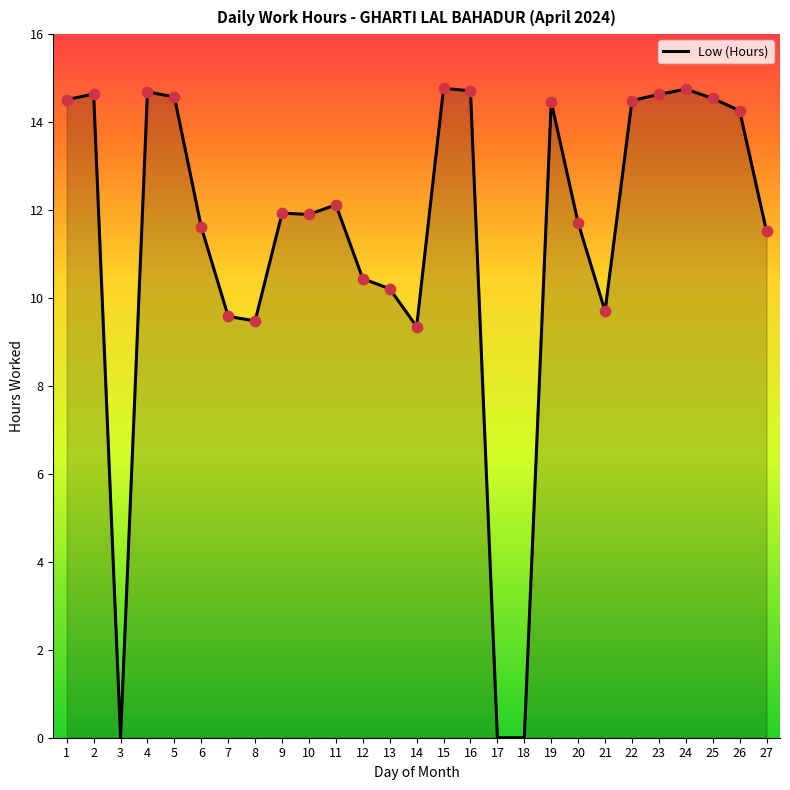

What is the ratio of the value at 24 to the value at 2?

1.0